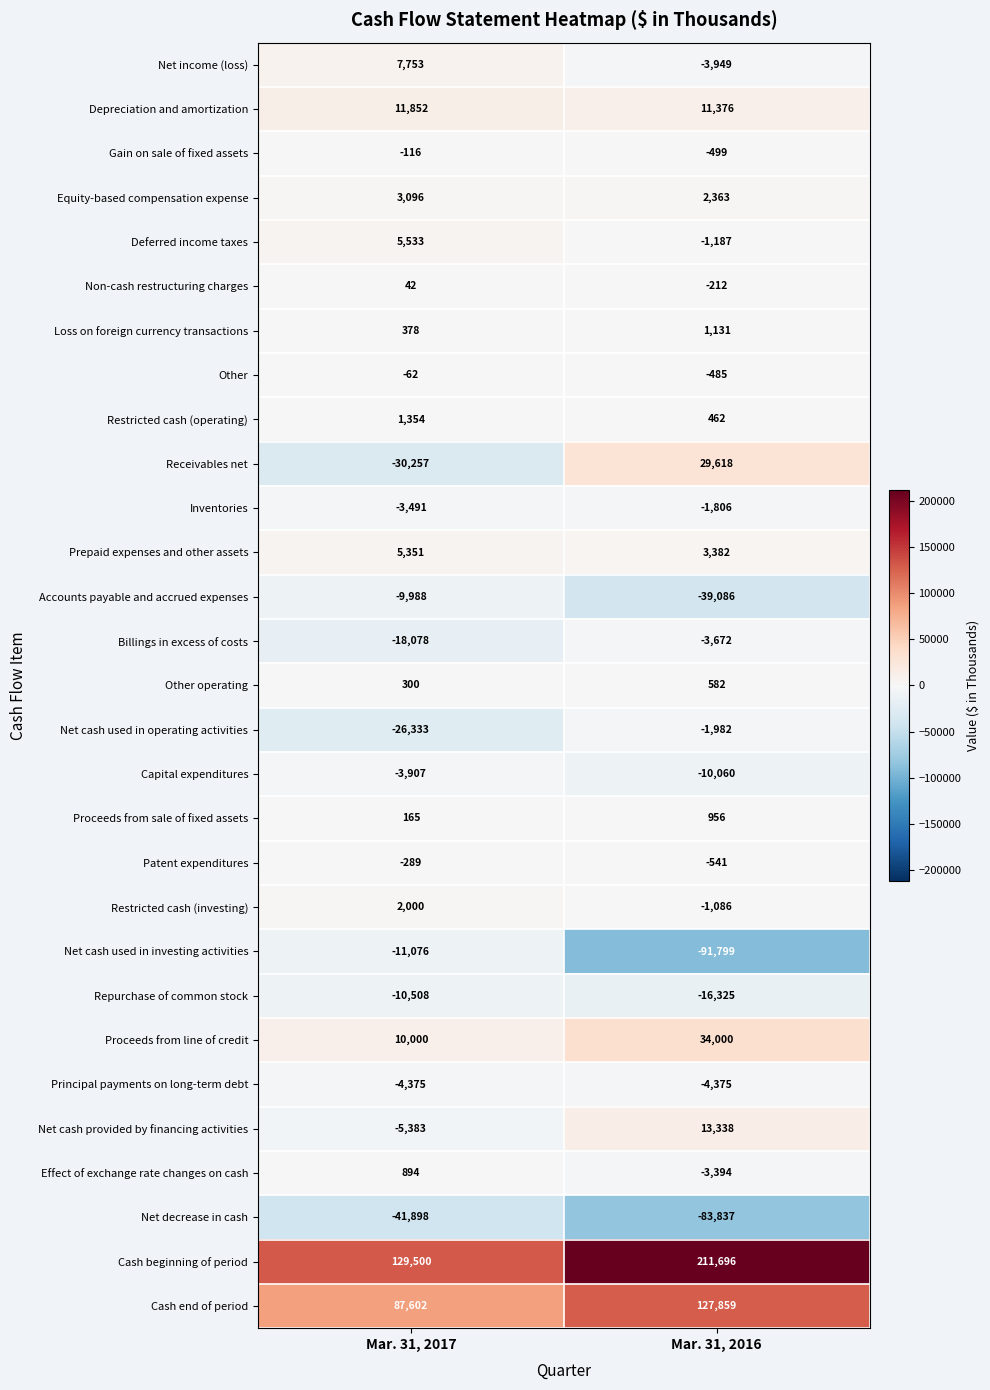

At Mar. 31, 2016, list the series in order from smallest to largest.

Net cash used in investing activities, Net decrease in cash, Accounts payable and accrued expenses, Repurchase of common stock, Capital expenditures, Principal payments on long-term debt, Net income (loss), Billings in excess of costs, Effect of exchange rate changes on cash, Net cash used in operating activities, Inventories, Deferred income taxes, Restricted cash (investing), Patent expenditures, Gain on sale of fixed assets, Other, Non-cash restructuring charges, Restricted cash (operating), Other operating, Proceeds from sale of fixed assets, Loss on foreign currency transactions, Equity-based compensation expense, Prepaid expenses and other assets, Depreciation and amortization, Net cash provided by financing activities, Receivables net, Proceeds from line of credit, Cash end of period, Cash beginning of period